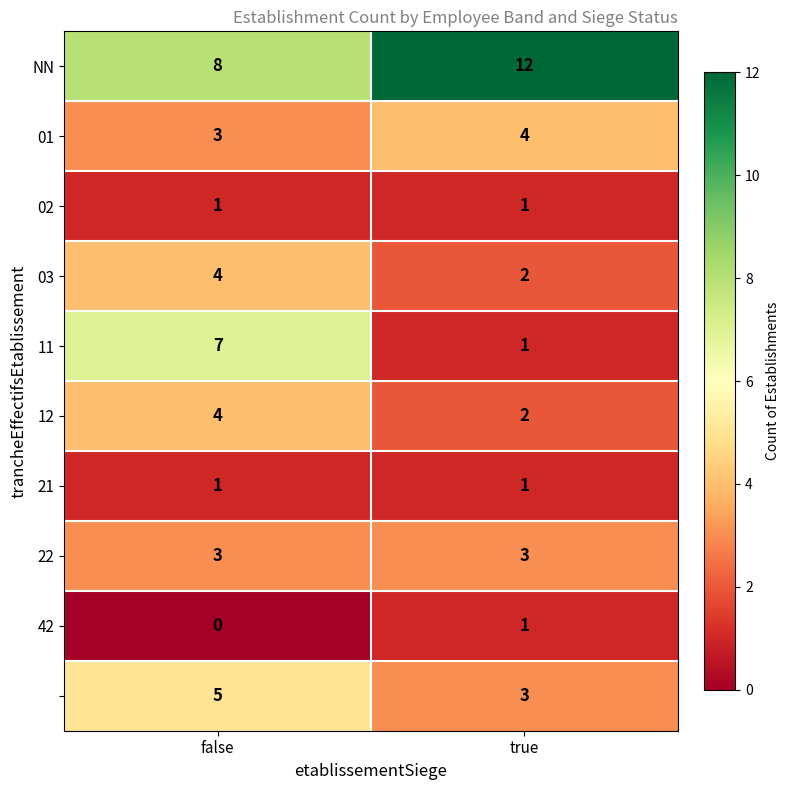

Which category has the lowest value across all series?

false